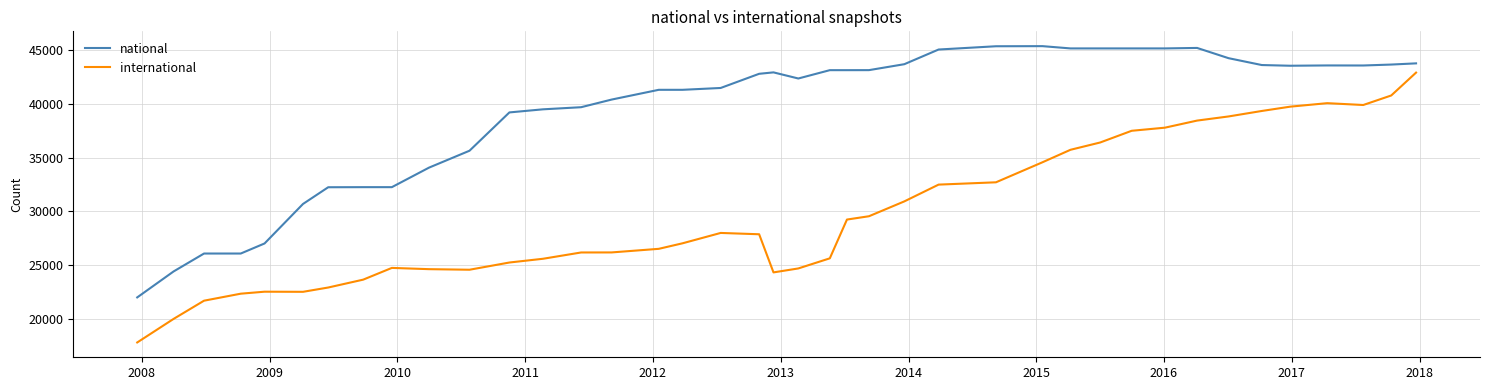

Rank the series by their average value, from lowest to highest.

international, national